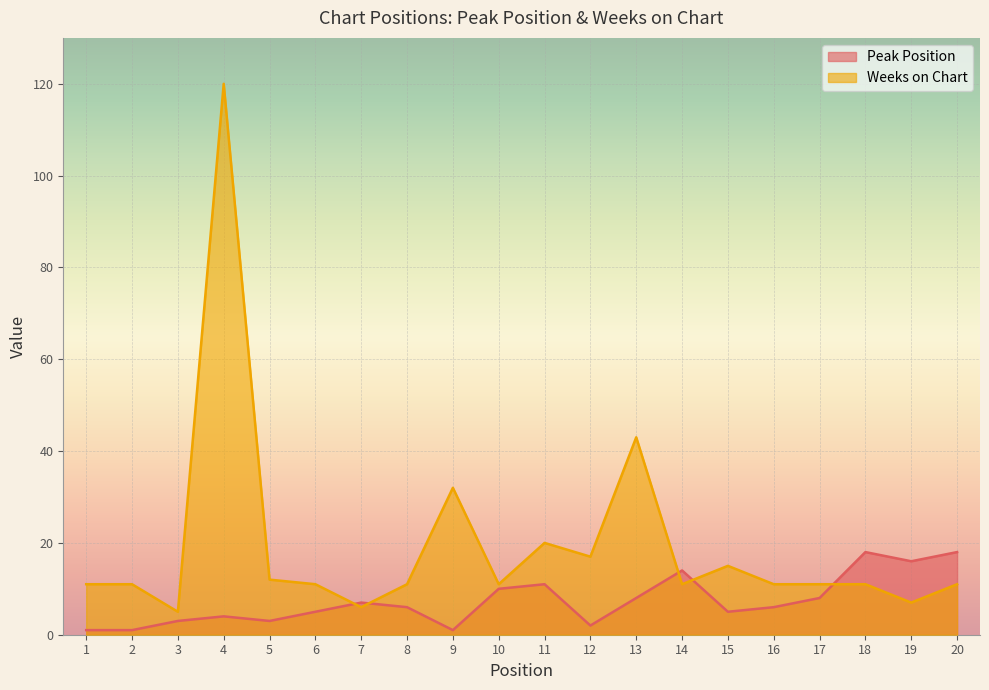

At how many categories does at least one series exceed 88?

1